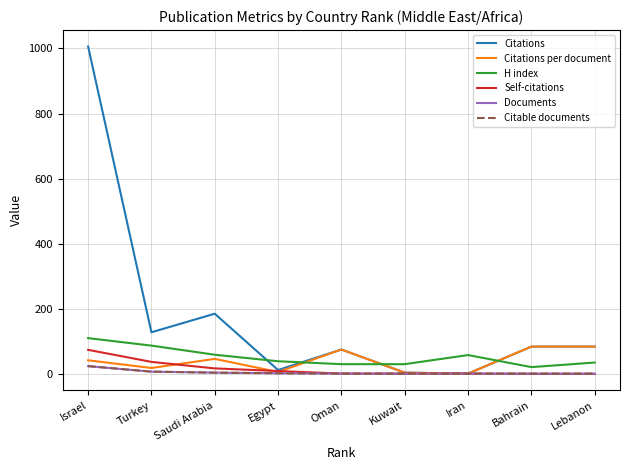

What is the greatest value displayed?

1006.0